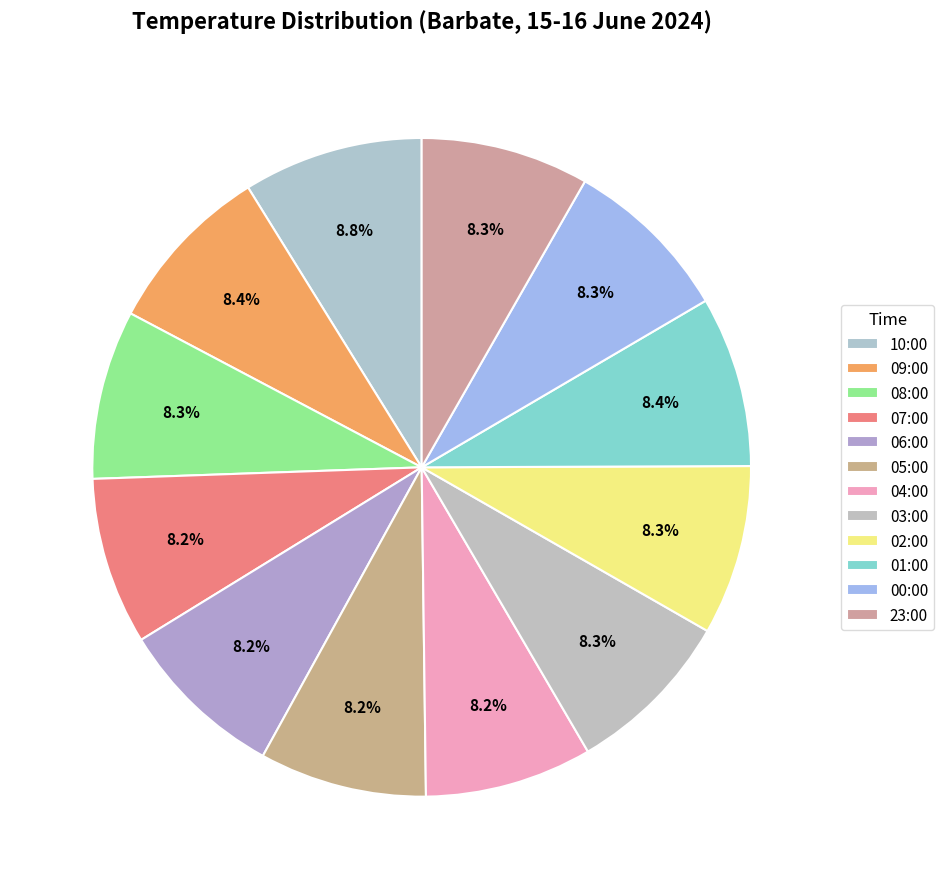

How many segments does this pie chart have?

12